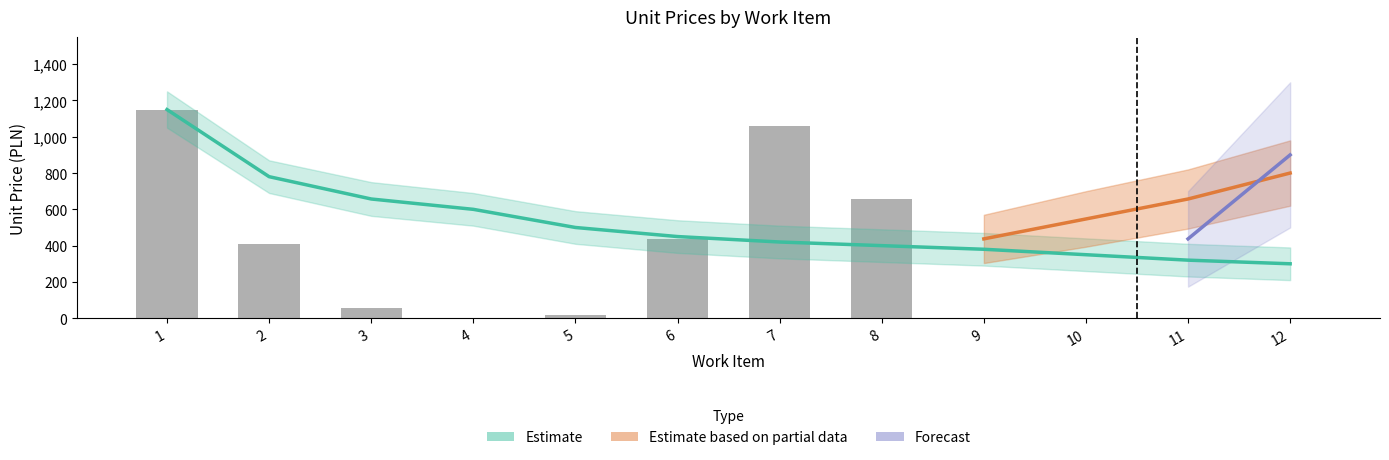

Is it true that the value at 12 is -382.4?

False